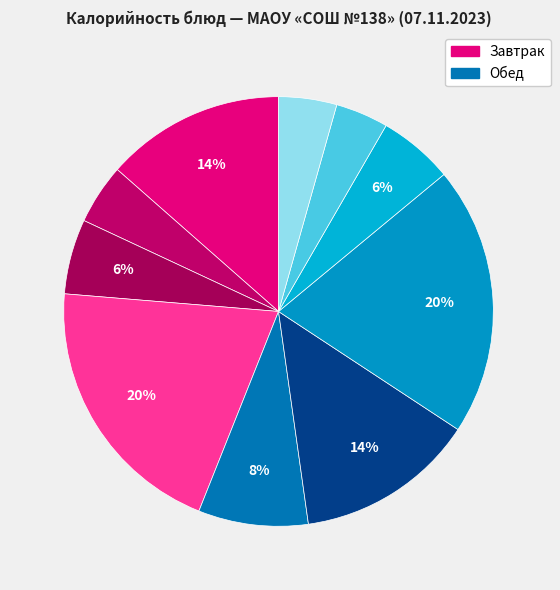

Count the number of slices in the pie.

10